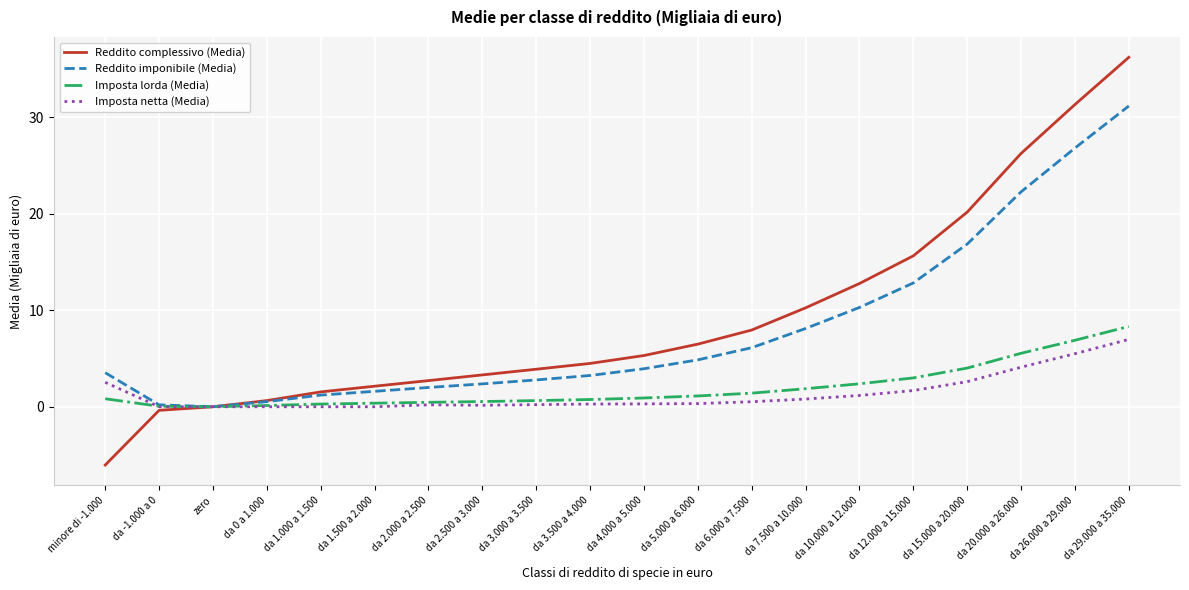

List the series in order of their peak value, highest first.

Reddito complessivo (Media), Reddito imponibile (Media), Imposta lorda (Media), Imposta netta (Media)